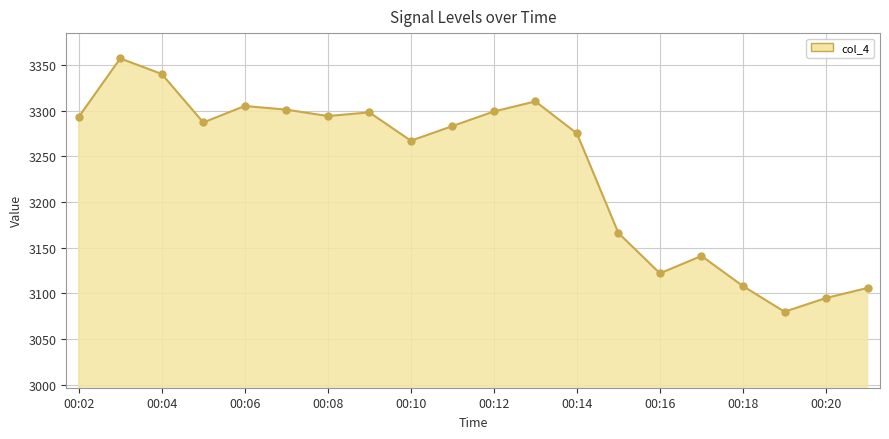

True or false: there are more than 0 points higher than both neighbors.

True